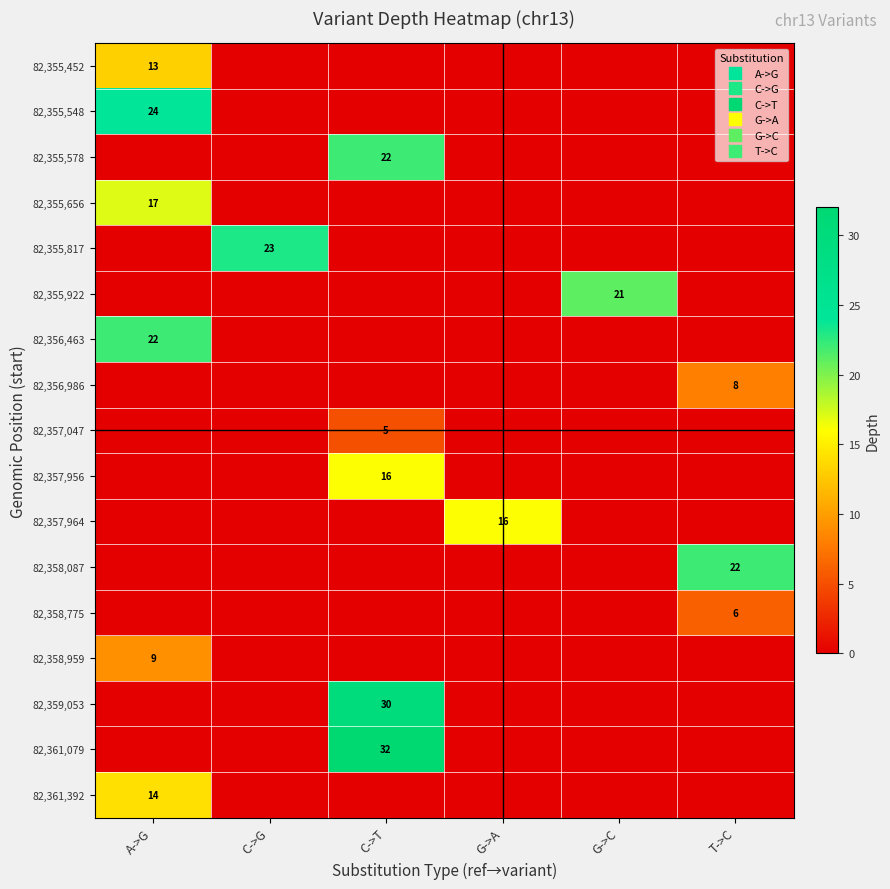

What is the difference between the maximum and minimum values in the 82,358,775 series?

6